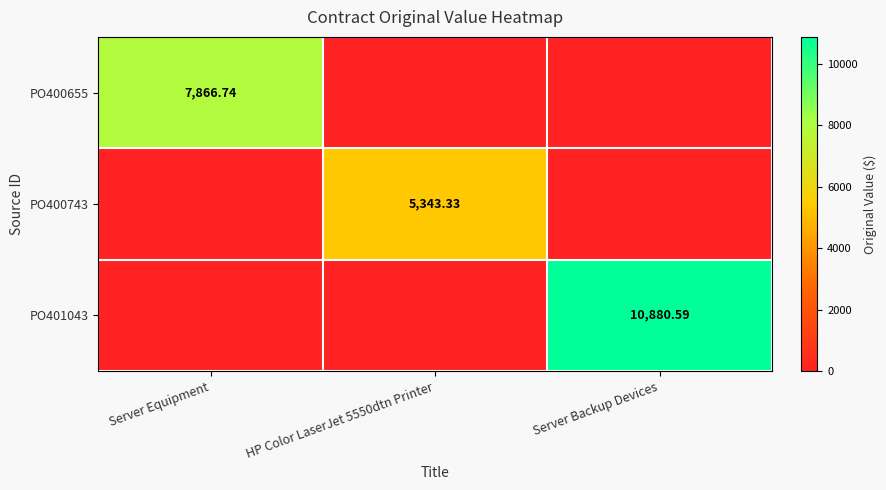

What is the difference between the maximum and minimum values in the PO400743 series?

5343.3